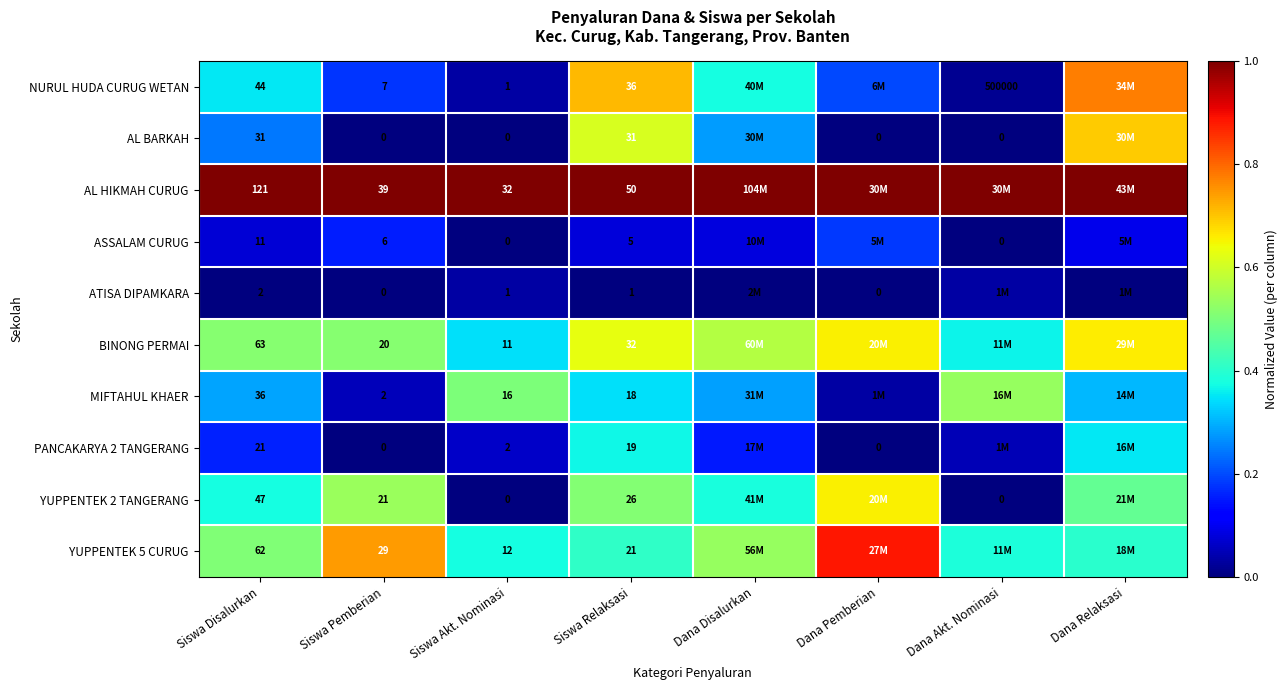

Is the value of PANCAKARYA 2 TANGERANG at Siswa Disalurkan greater than the value of NURUL HUDA CURUG WETAN at Siswa Relaksasi?

No